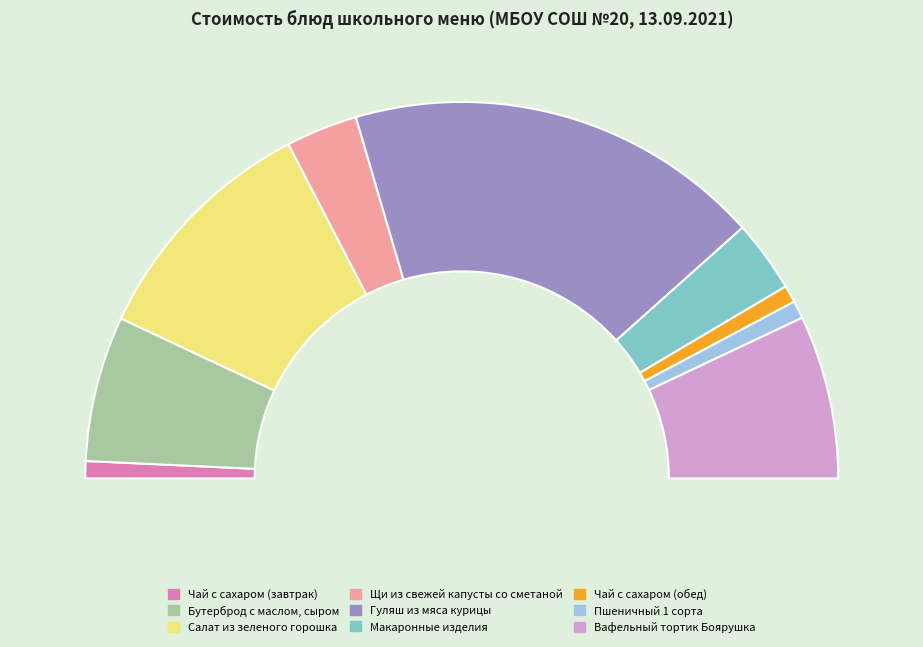

To the nearest percent, what is the difference between the Салат из зеленого горошка and Чай с сахаром (завтрак) slice percentages?

19%